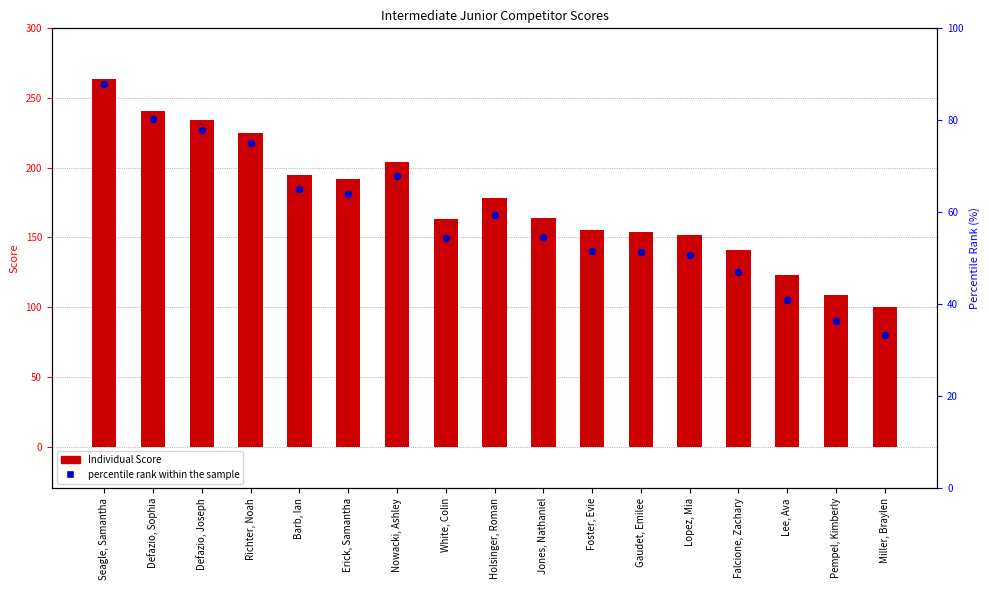

Which series has the widest spread of Y values?

Individual Score